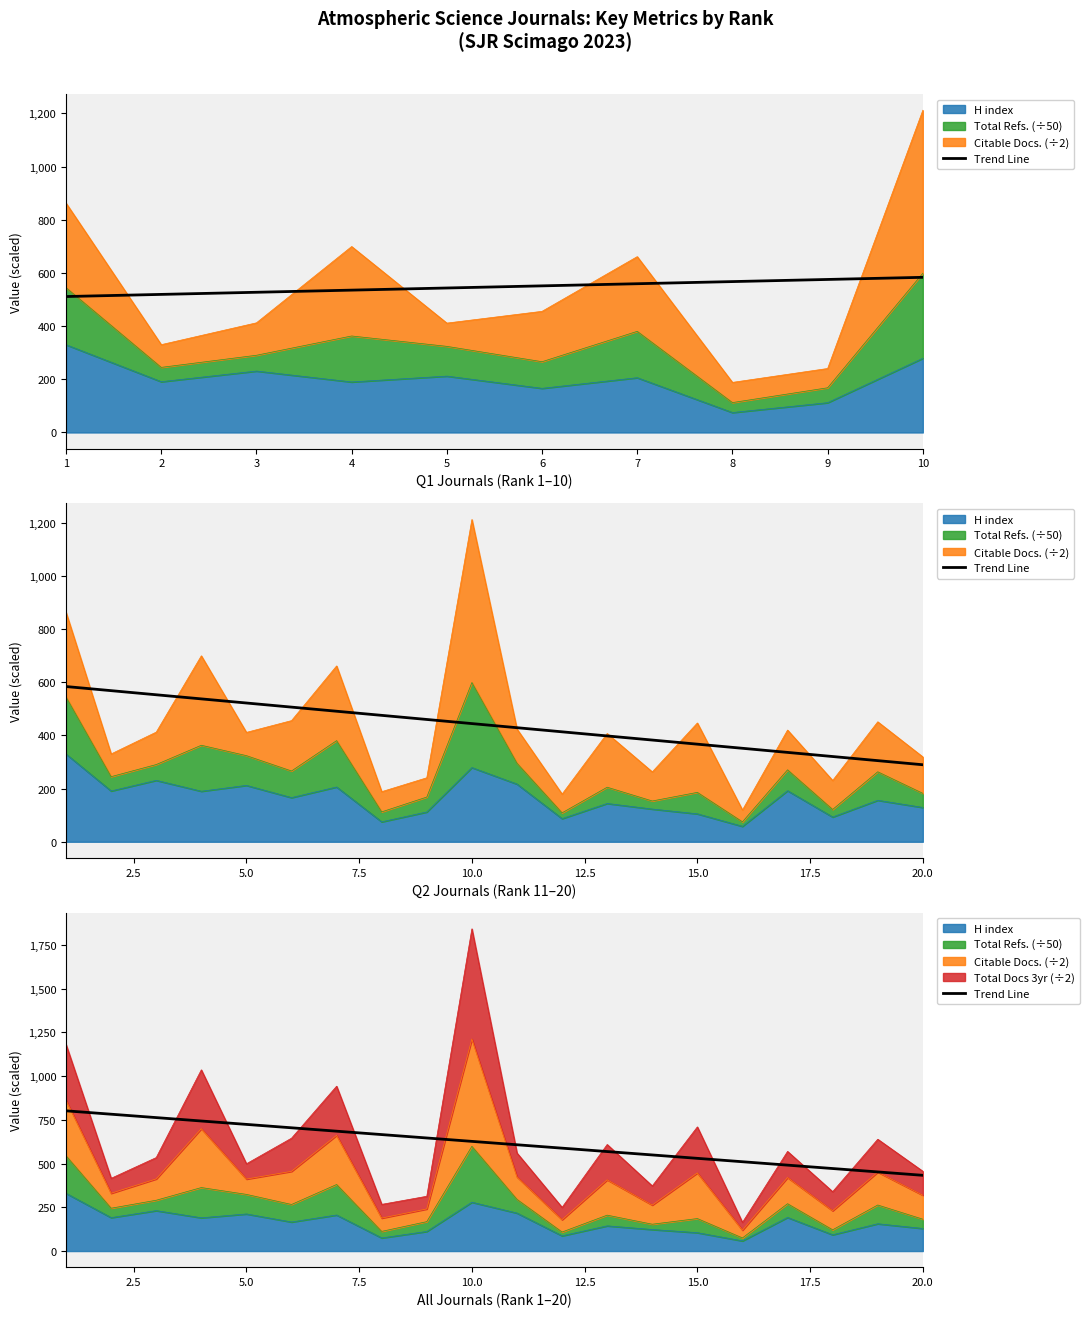

Where does the data first go above 626?

1